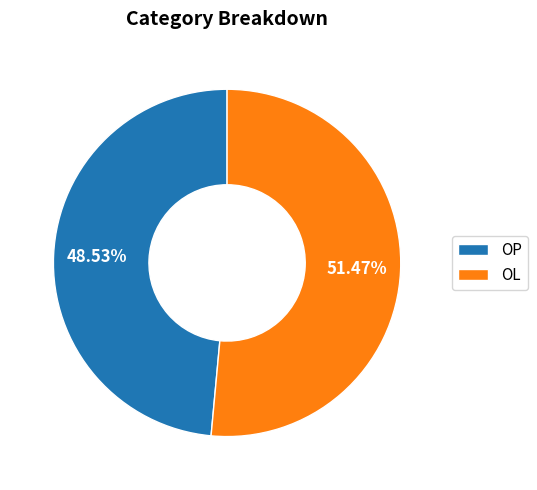

How many segments does this pie chart have?

2